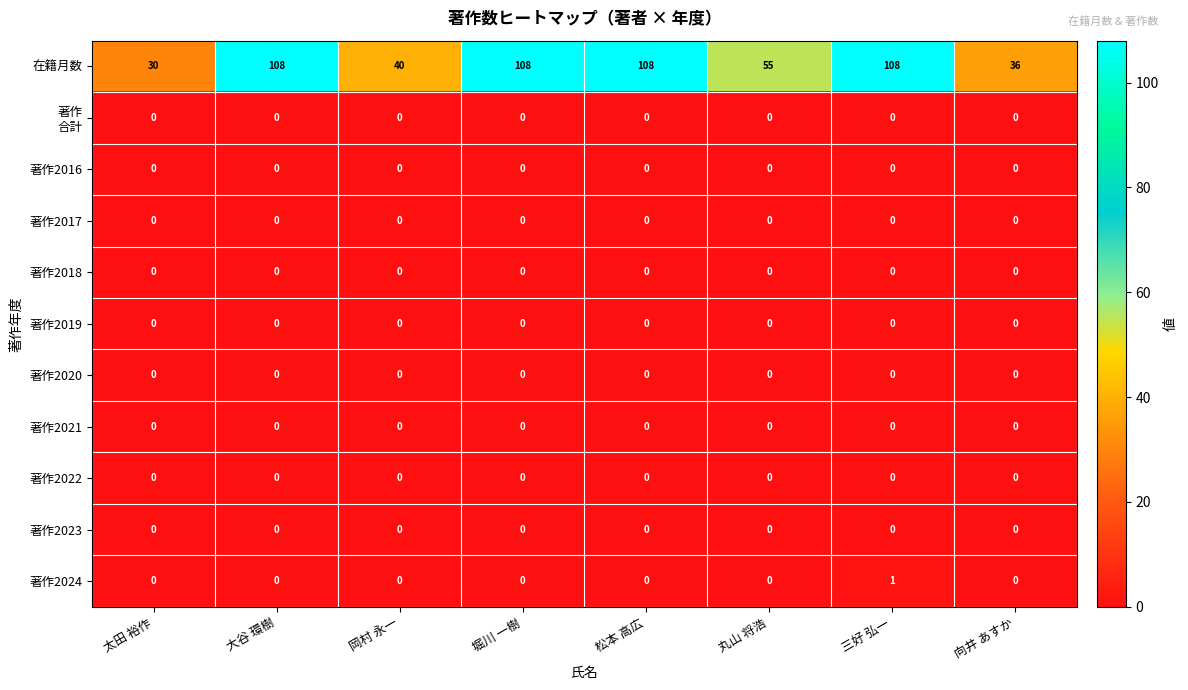

What is the maximum value shown in the chart?

108